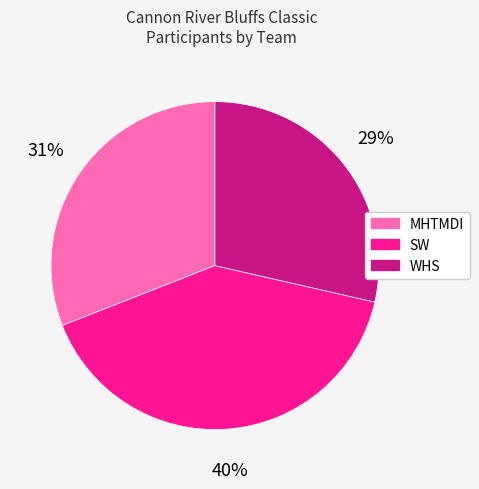

Which category has the smallest portion of the pie?

WHS